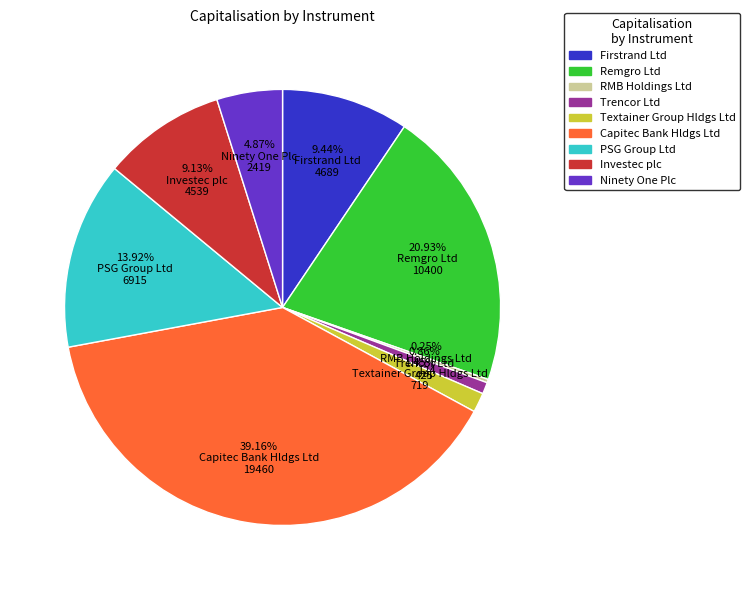

Do Textainer Group Hldgs Ltd and Firstrand Ltd together represent more than half of the pie?

No